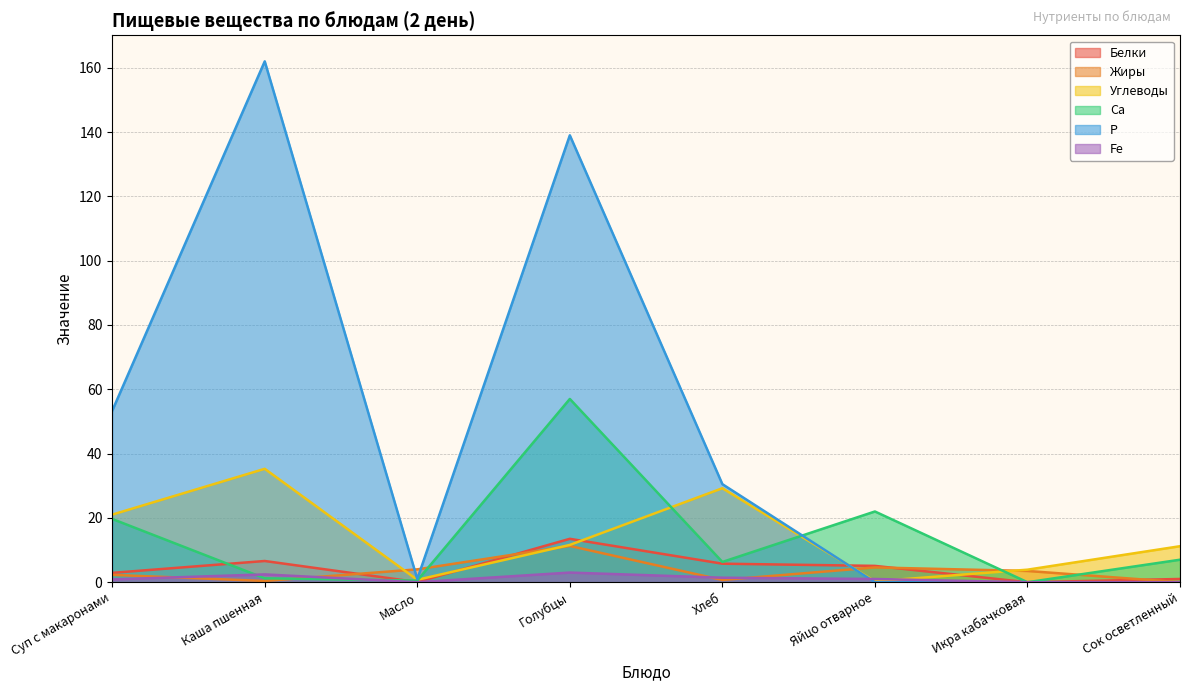

What are all the series names shown in the legend?

Белки, Жиры, Углеводы, Са, Р, Fe